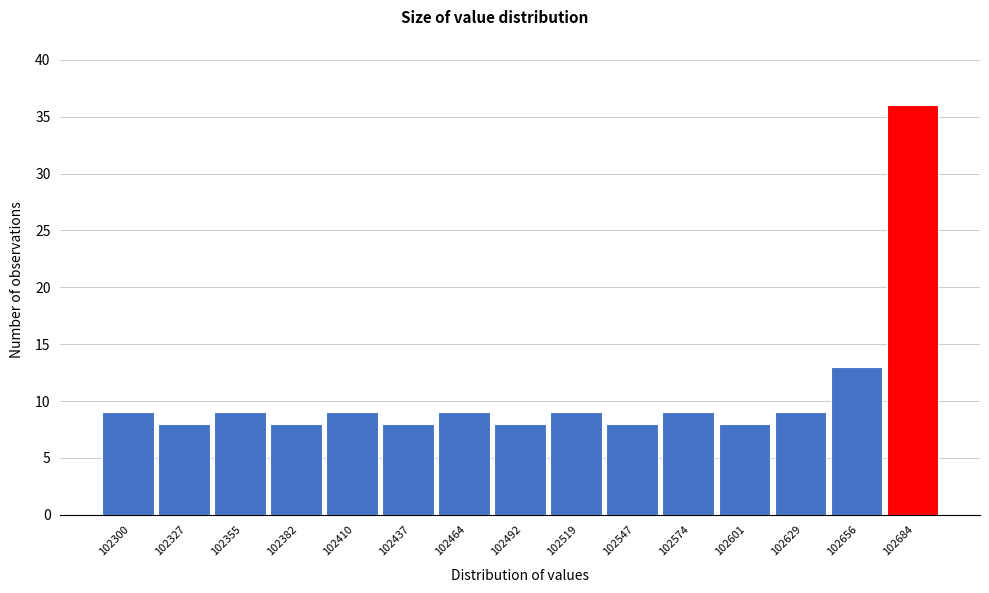

Reading left to right, extract all data points from this chart.

102300=9	102327=8	102355=9	102382=8	102410=9	102437=8	102464=9	102492=8	102519=9	102547=8	102574=9	102601=8	102629=9	102656=13	102684=36